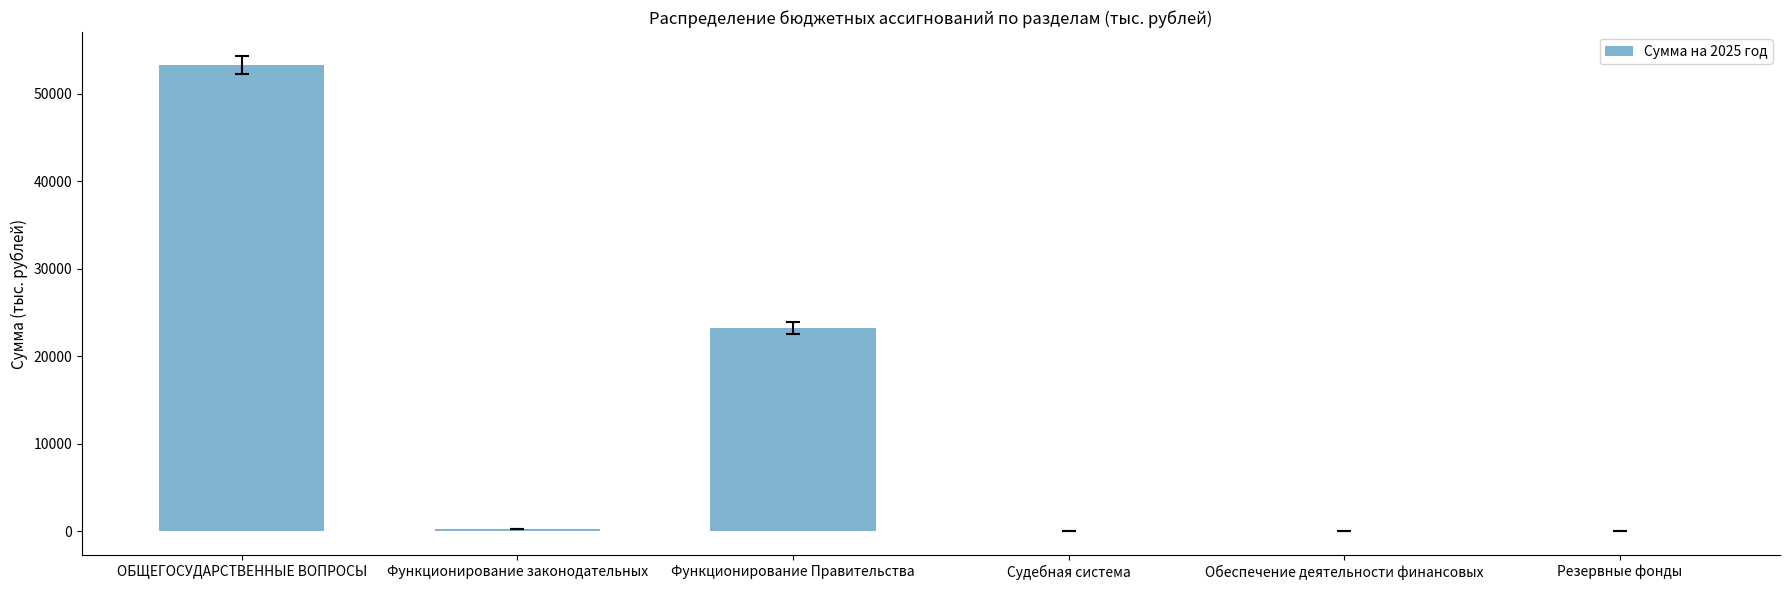

What is the difference between the values at ОБЩЕГОСУДАРСТВЕННЫЕ ВОПРОСЫ and Функционирование законодательных?

53101.1